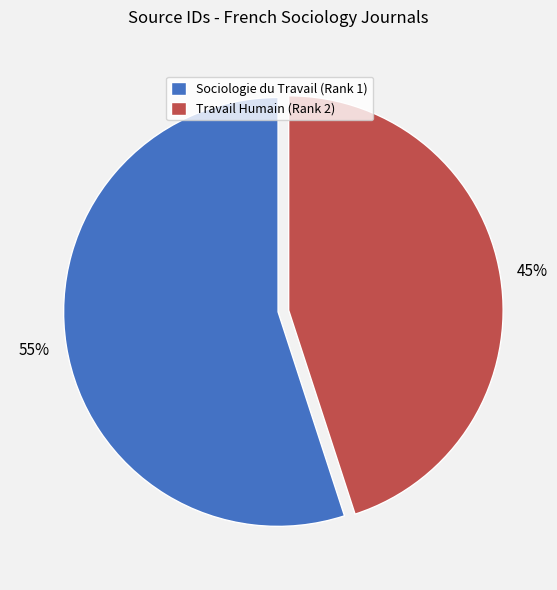

To the nearest percent, what is the average slice percentage?

50%